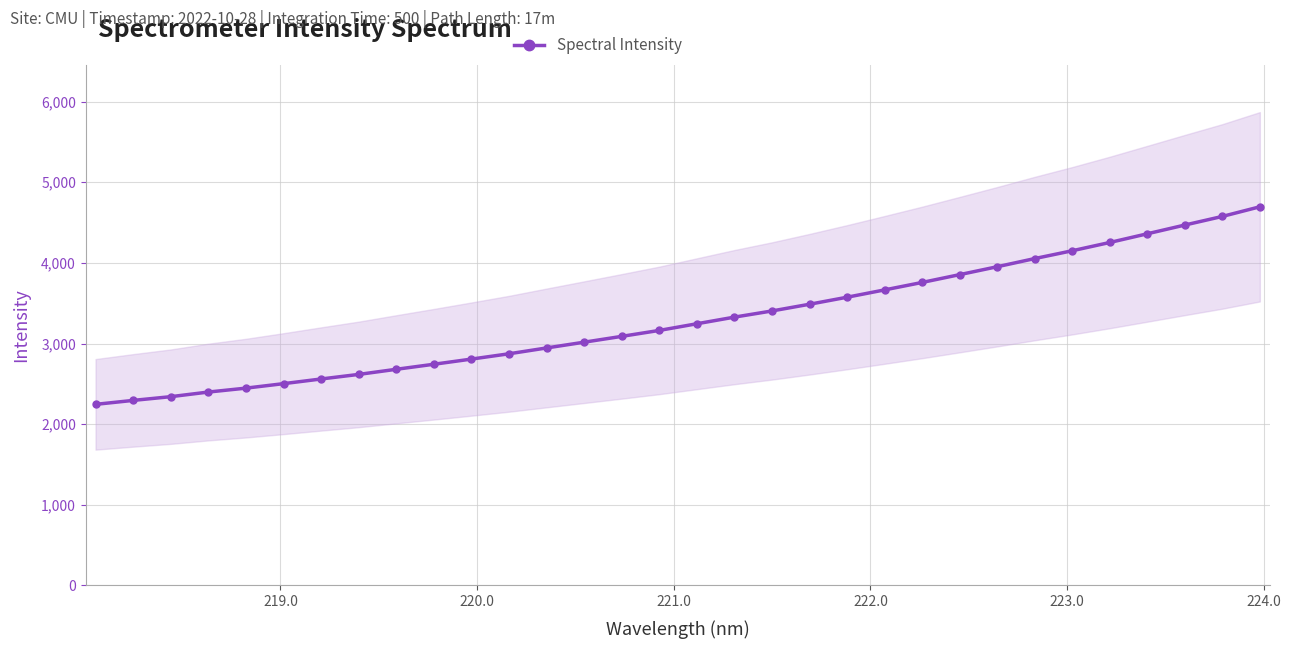

What is the lowest value of the Spectral Intensity series?

2246.0